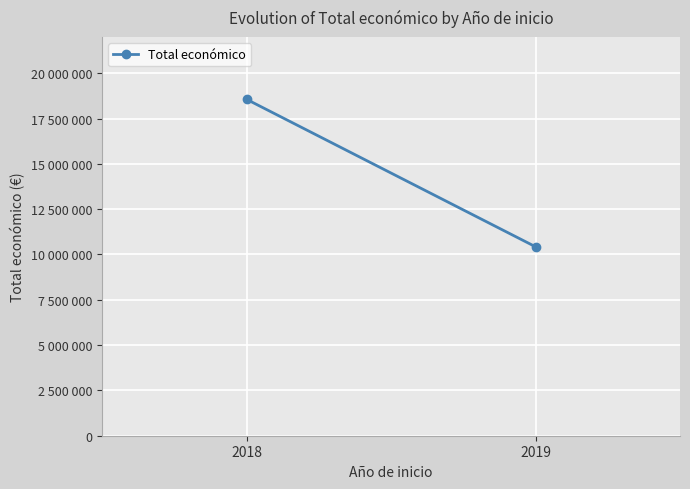

Reading right to left, transcribe all the data shown in this chart.

2019=10425508	2018=18558792